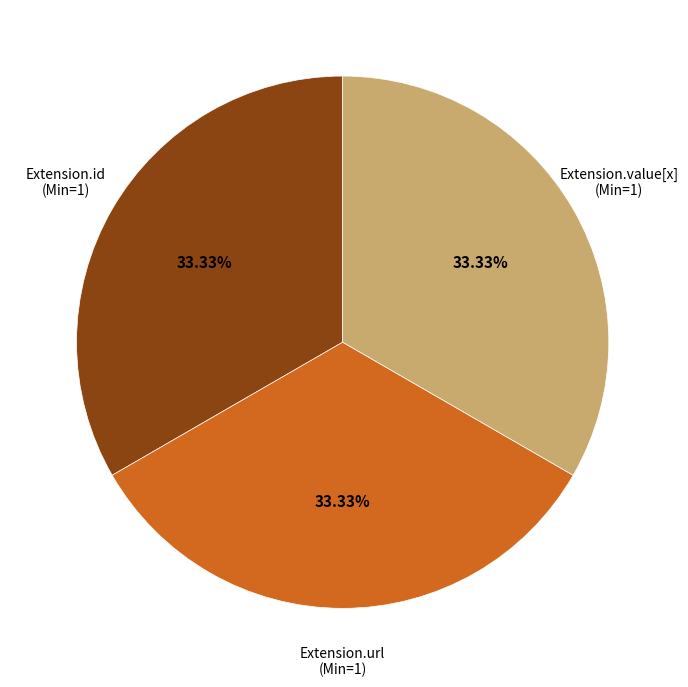

Does any single category account for the majority?

No